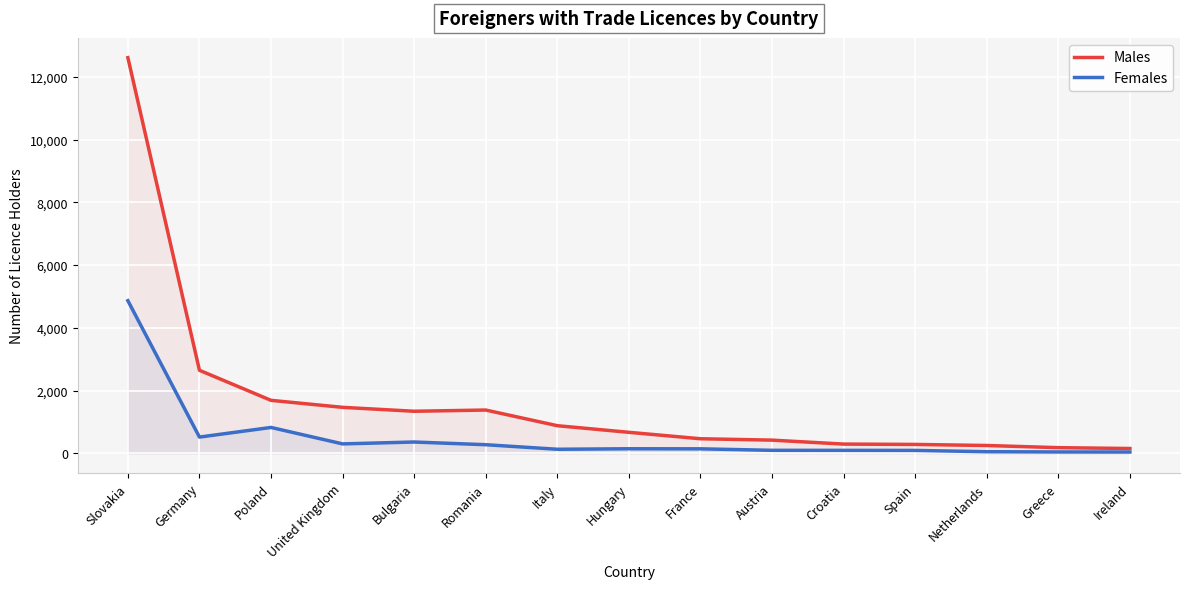

Which category has the highest value in the Females series?

Slovakia